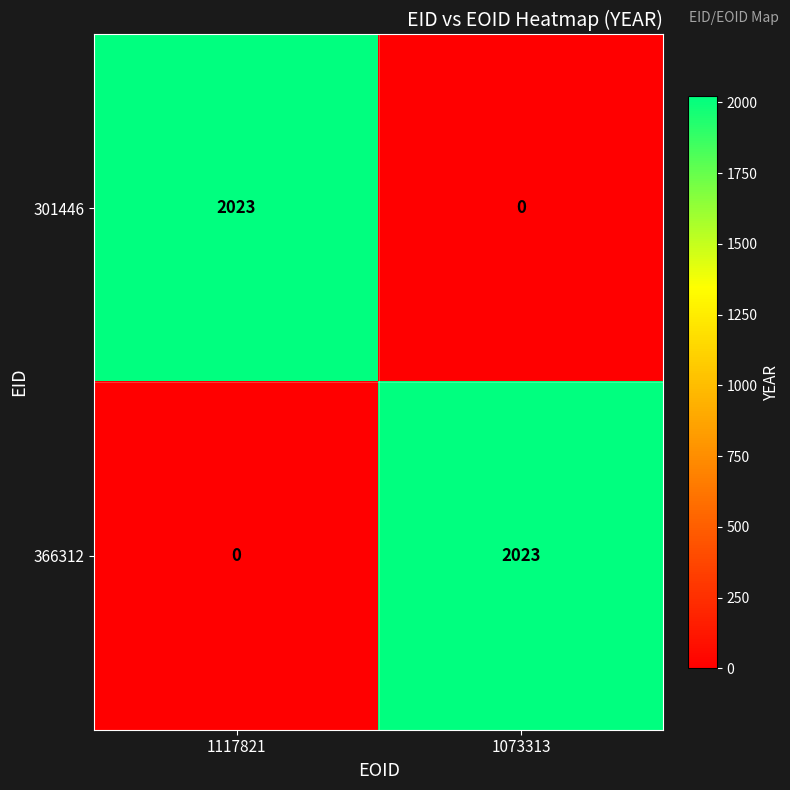

What is the average value of the 366312 series?

1012